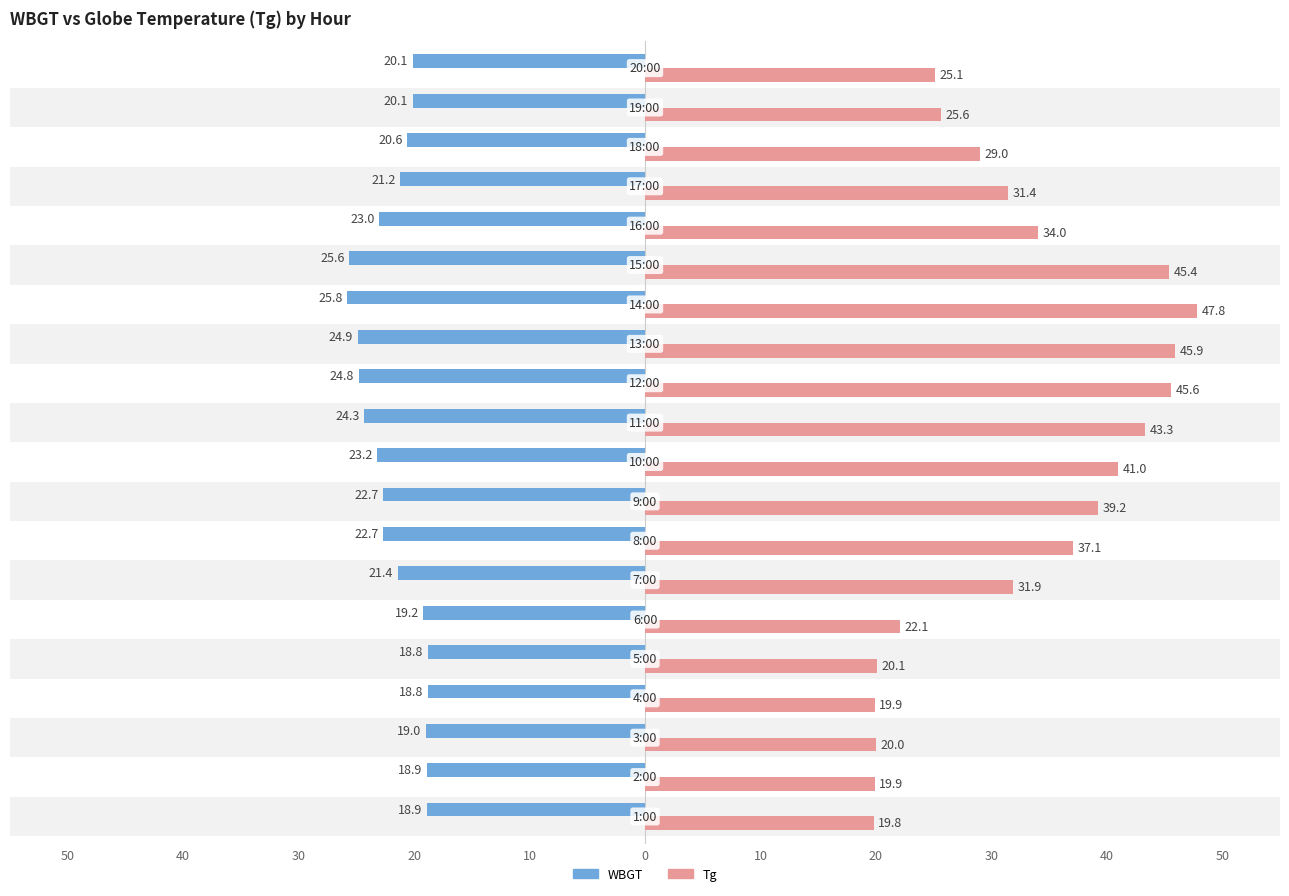

What is the maximum value for Tg?

47.8